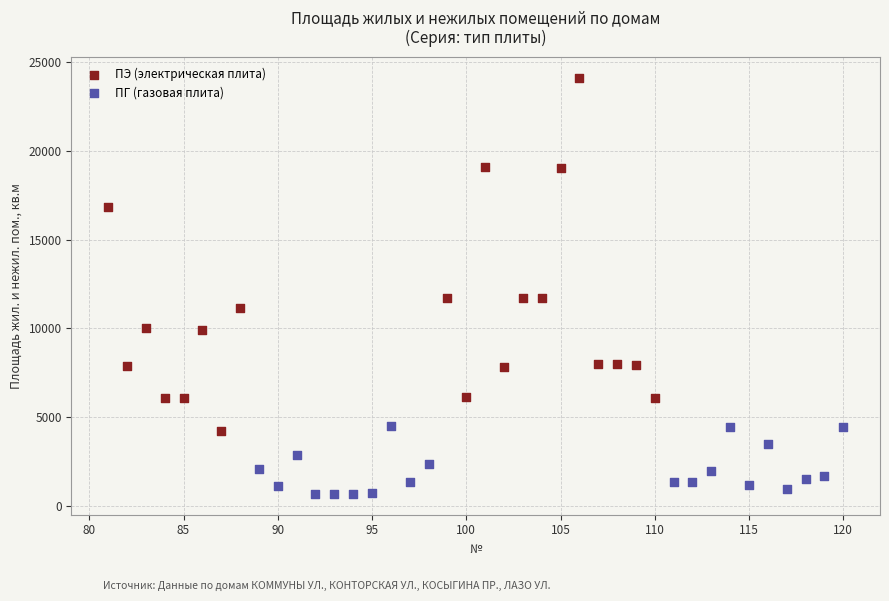

Which series reaches the minimum Y coordinate?

ПГ (газовая плита)